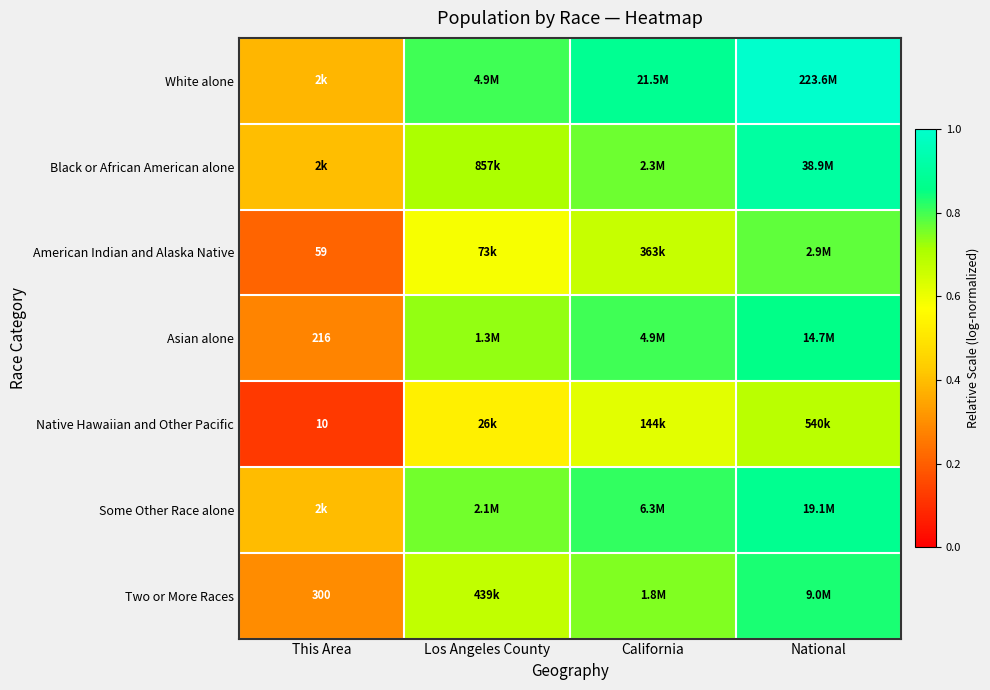

At which category does the chart reach its peak across all series?

National